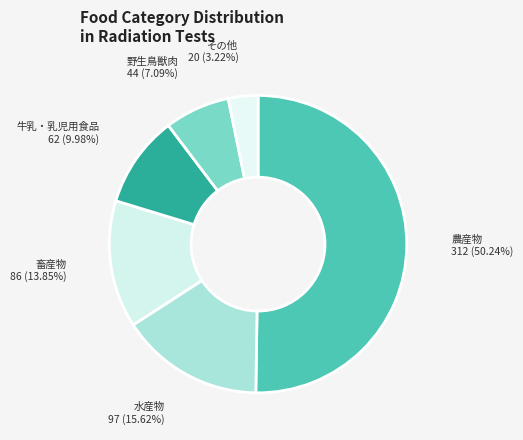

How many segments does this pie chart have?

6